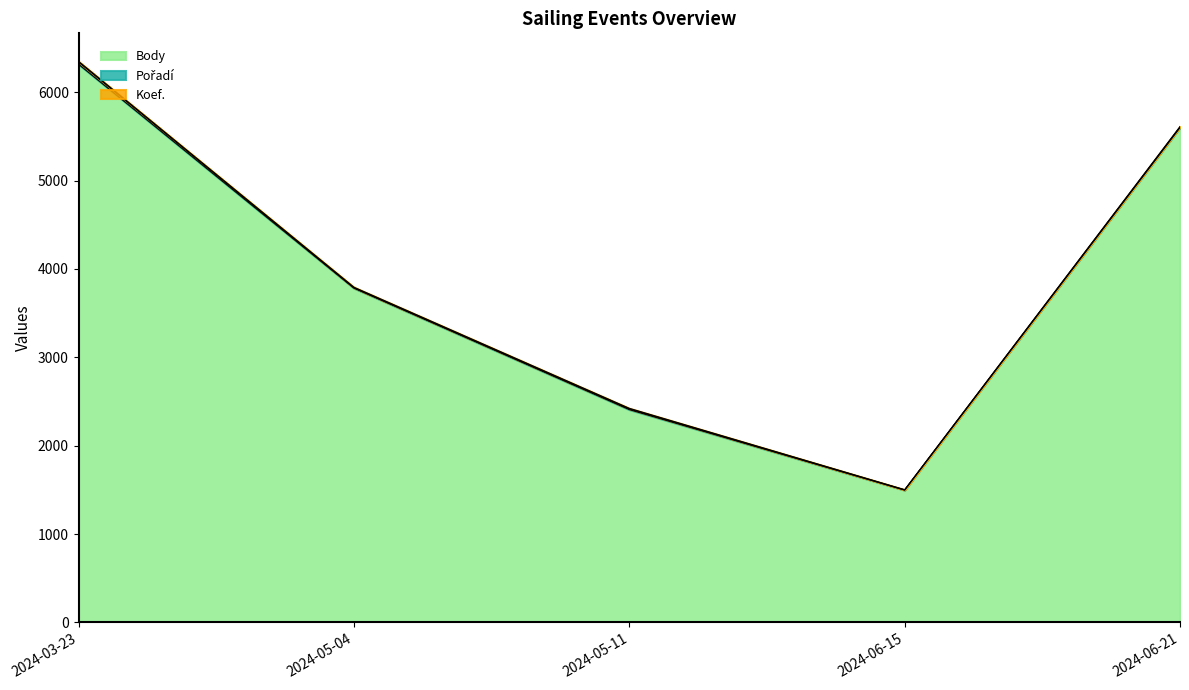

What is the difference between the maximum and minimum values in the Pořadí series?

23